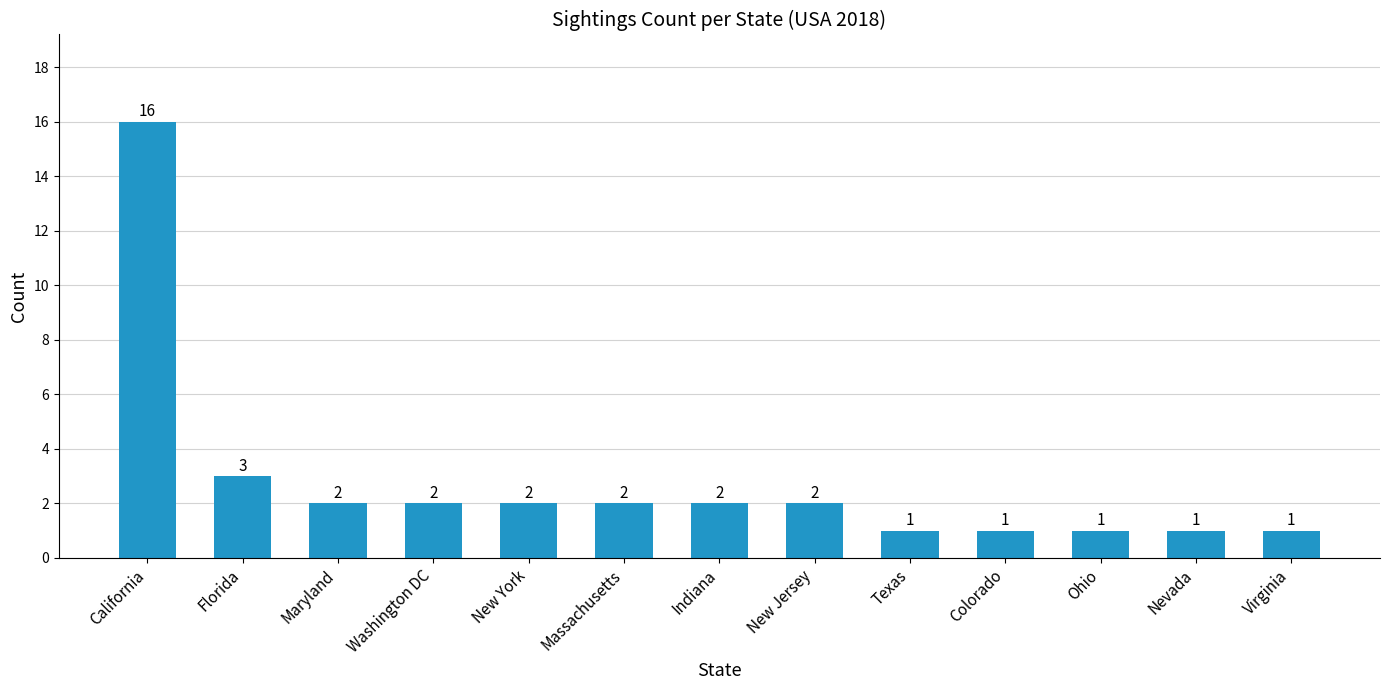

At which category does the chart reach its peak across all series?

California